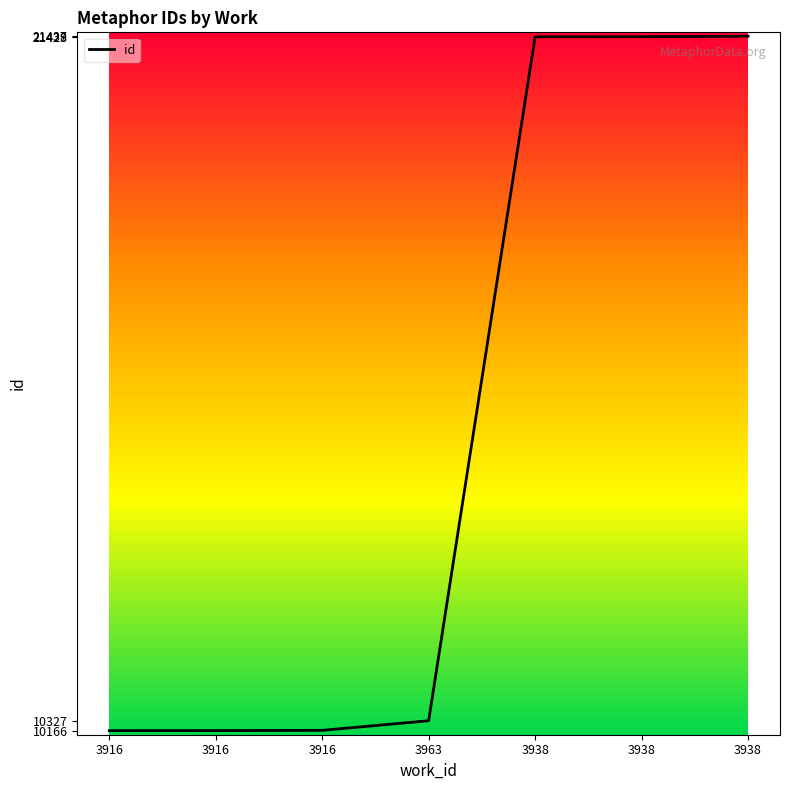

List the labels in order of value, smallest first.

3916, 3916, 3916, 3963, 3938, 3938, 3938